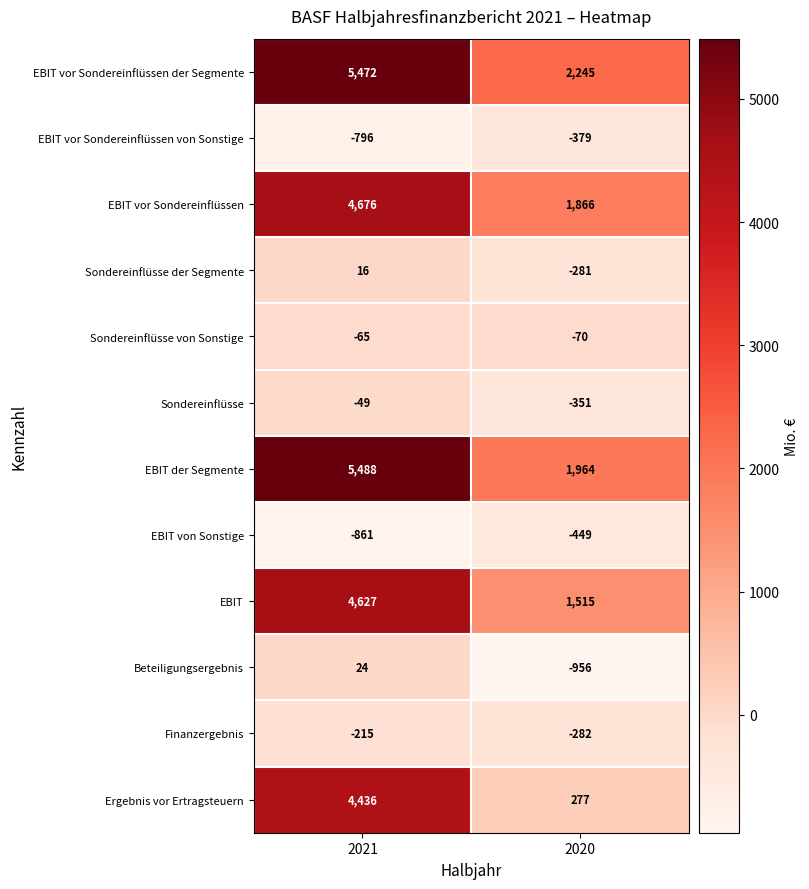

The EBIT der Segmente series shows 1964 at 2020. True or false?

True